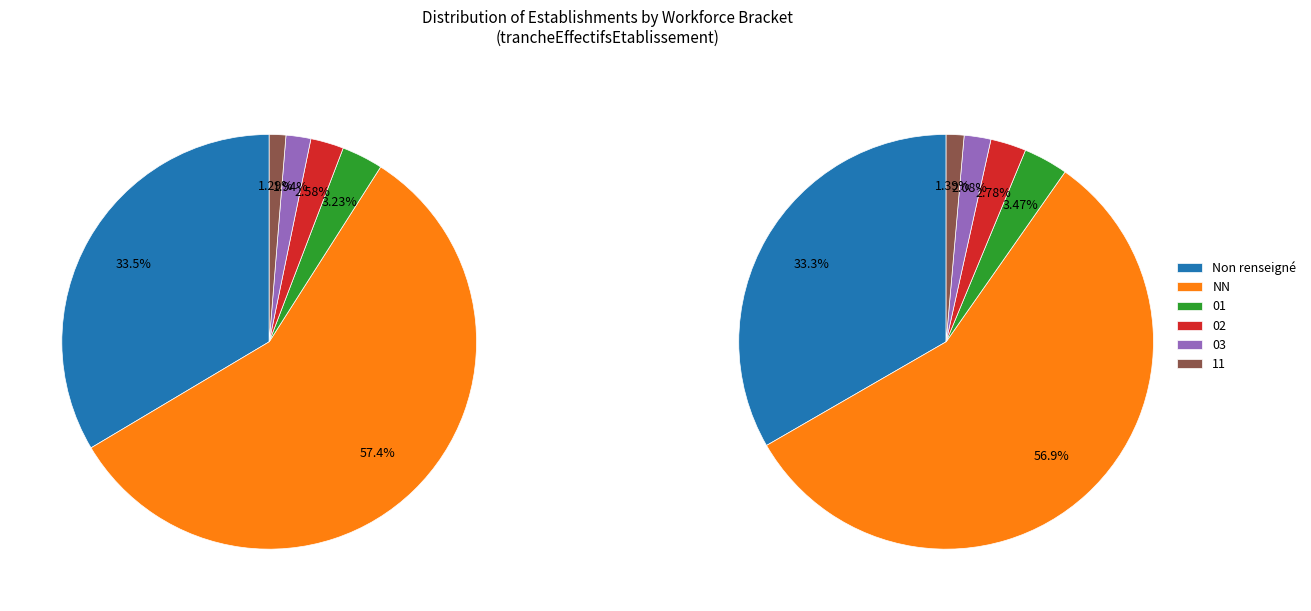

How many segments does this pie chart have?

6